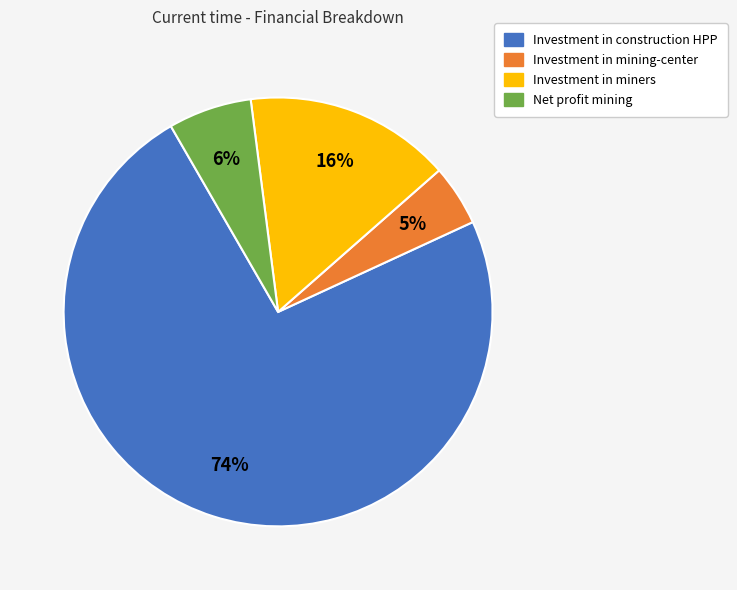

Between Net profit mining and Investment in miners, which is larger?

Investment in miners